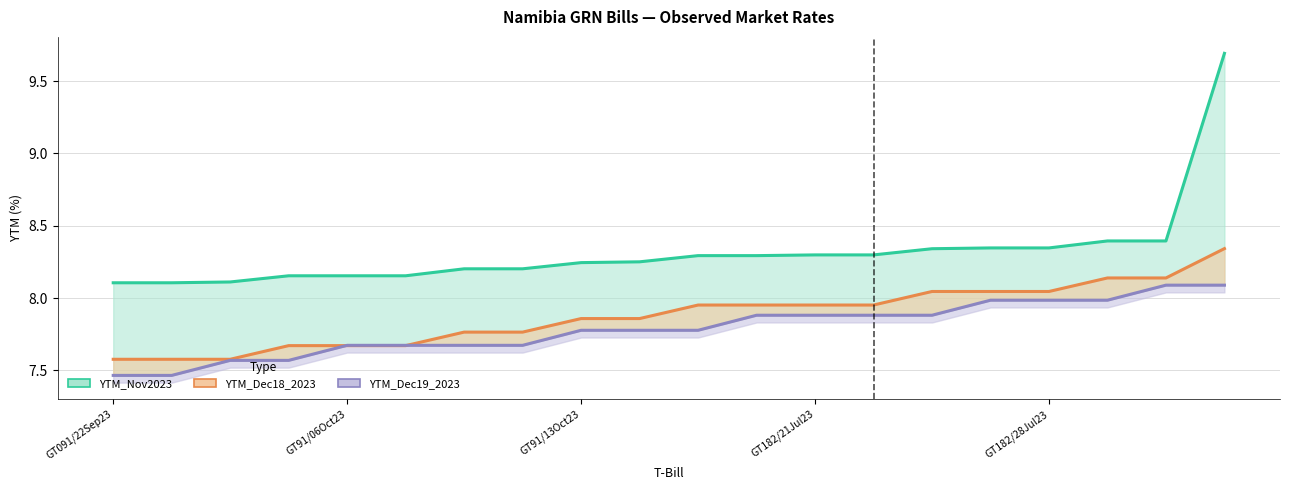

True or false: YTM_Nov2023 and YTM_Dec18_2023 cross at least once.

False